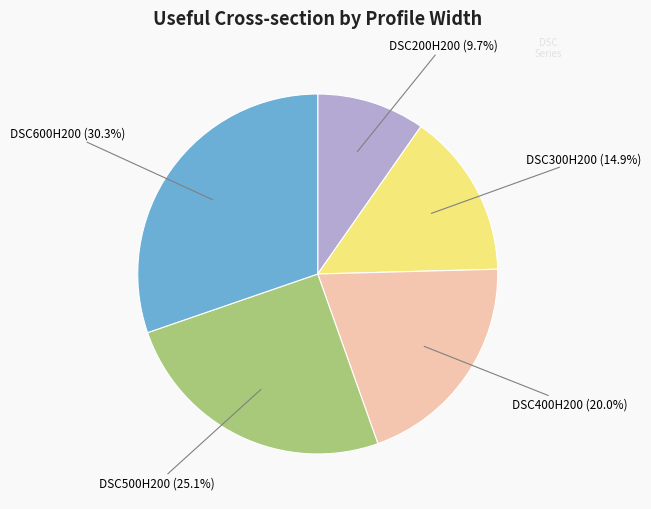

Is there any slice that represents more than half of the pie?

No